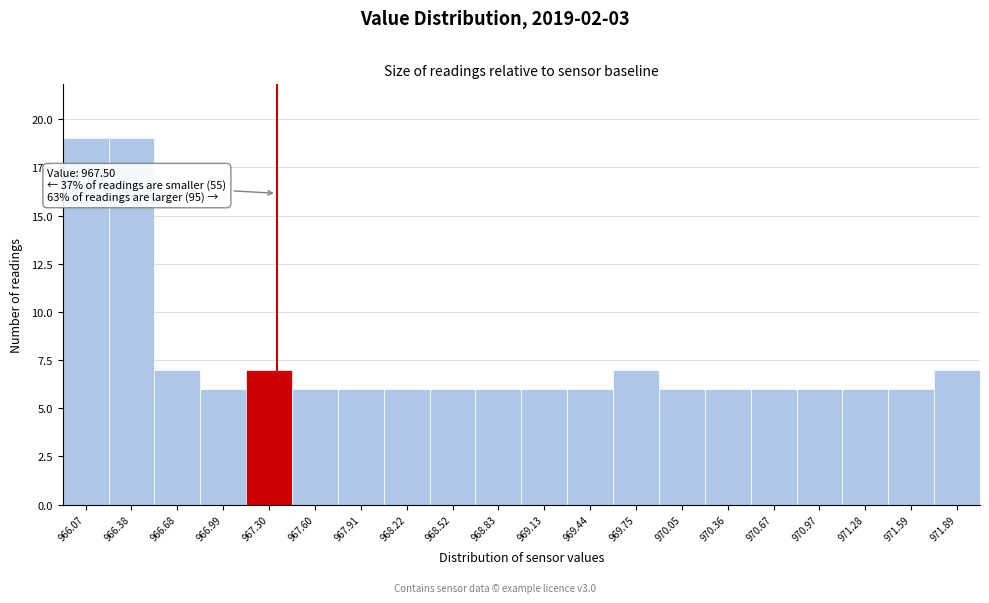

Reading left to right, transcribe all the data shown in this chart.

19	19	7	6	7	6	6	6	6	6	6	6	7	6	6	6	6	6	6	7